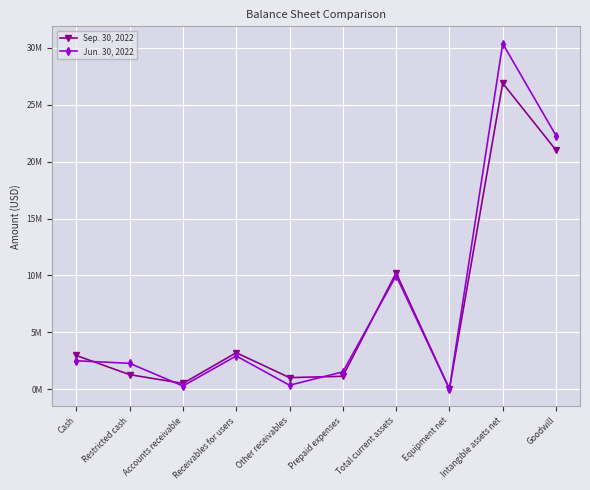

What is the label of the 4th point from the left?

Receivables for users